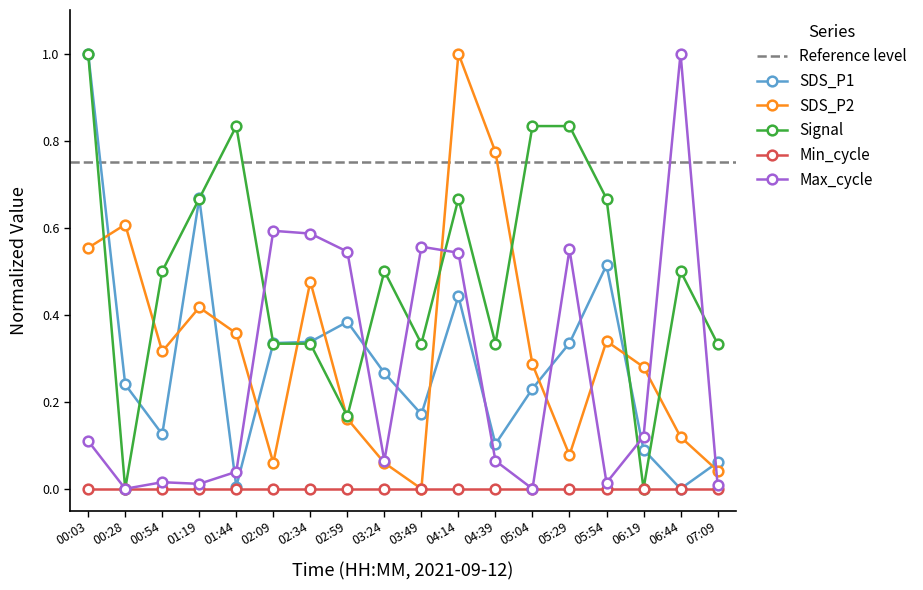

What is the label of the 3rd point from the right?

06:19